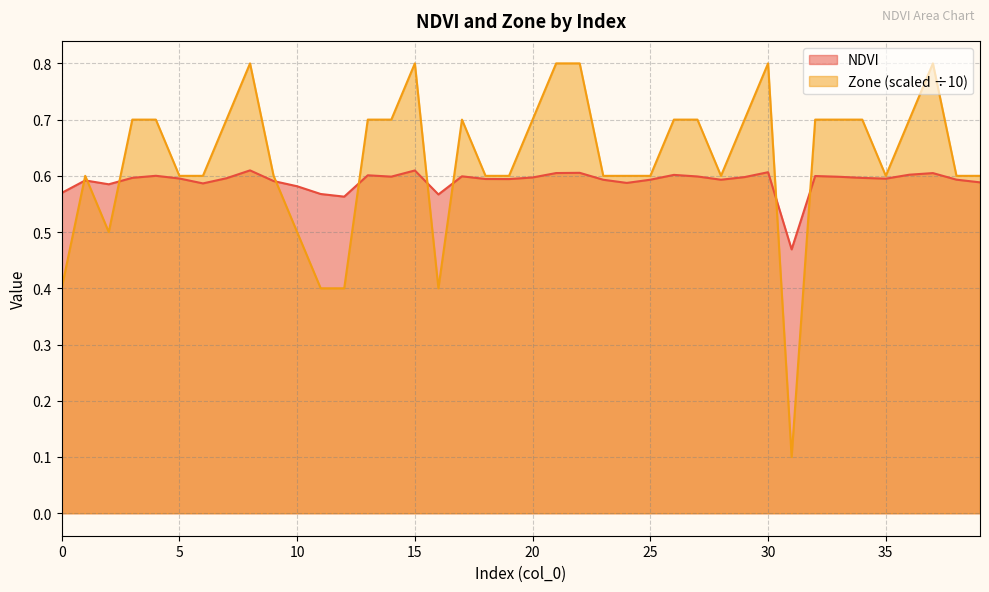

What is the difference between the highest and lowest values at 7?

0.1